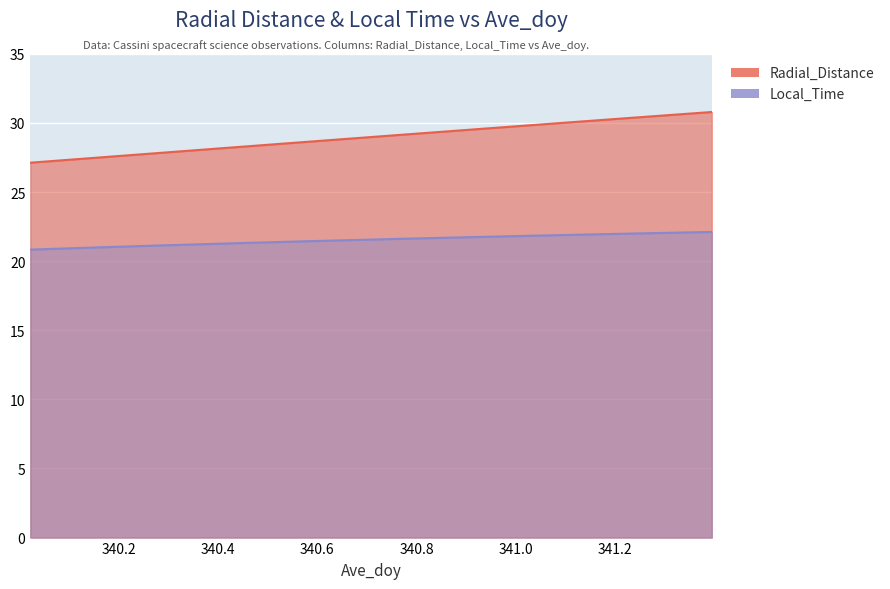

What is the label of the 28th point from the left?

341.1458